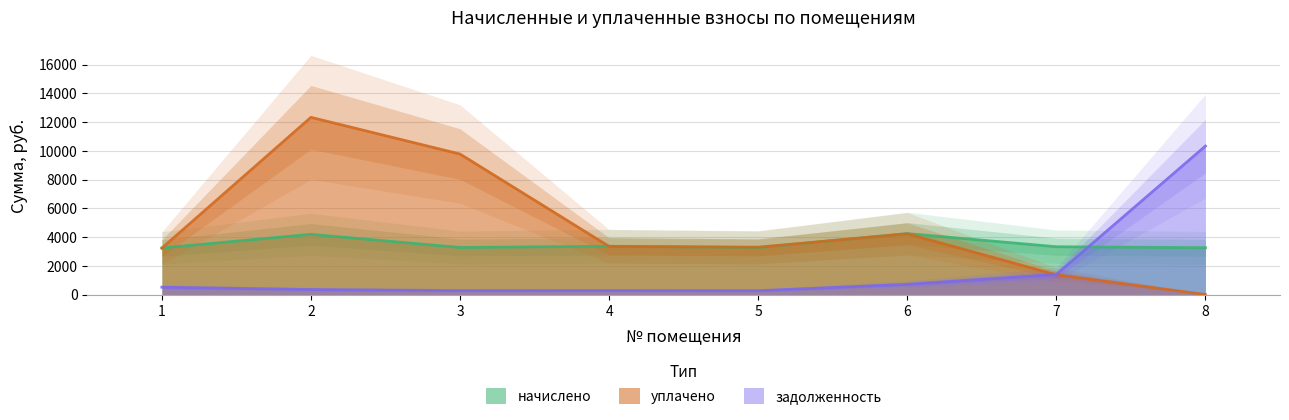

How many lines are shown in the chart?

3